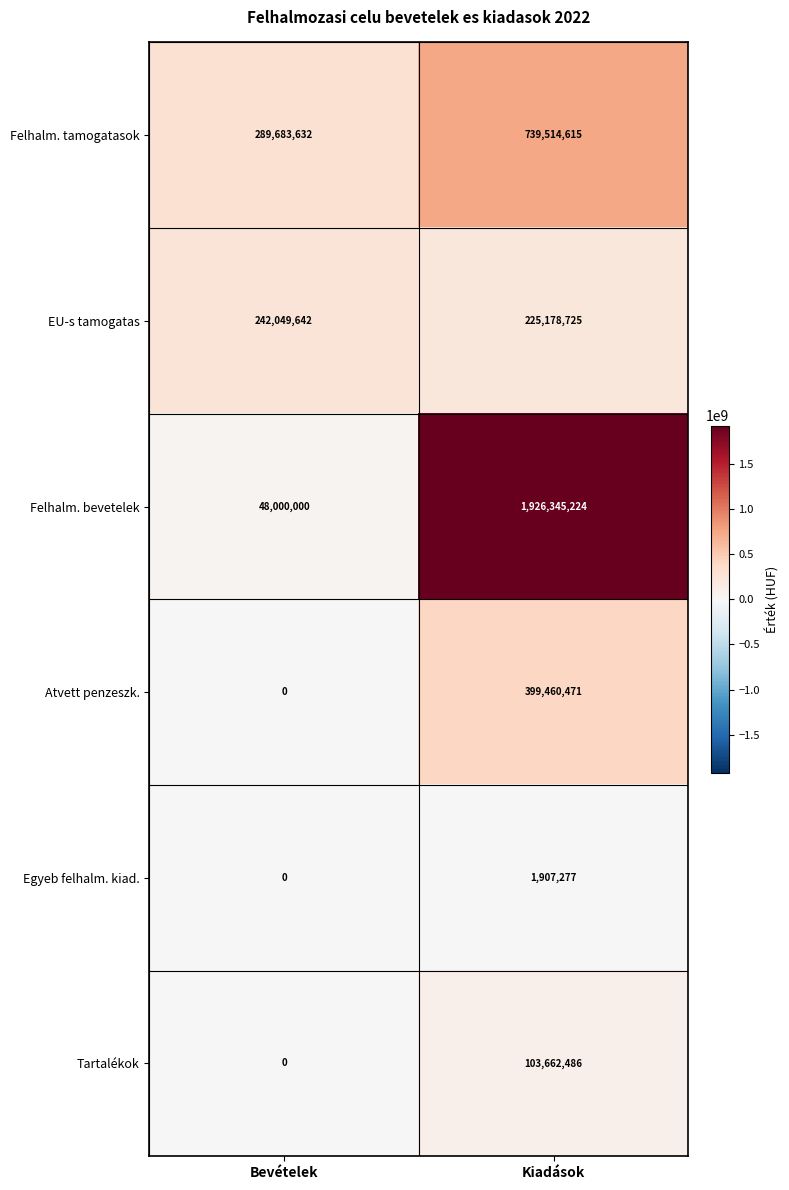

What is the total value across all series at Kiadások?

3396068798